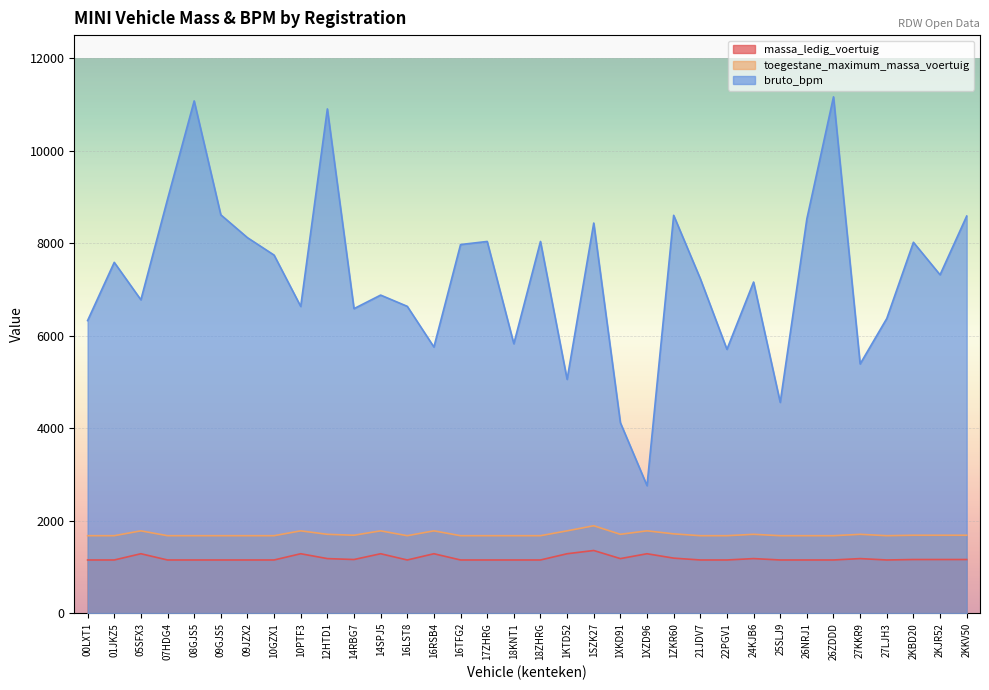

What is the difference between the second highest and minimum values in the toegestane_maximum_massa_voertuig series?

105